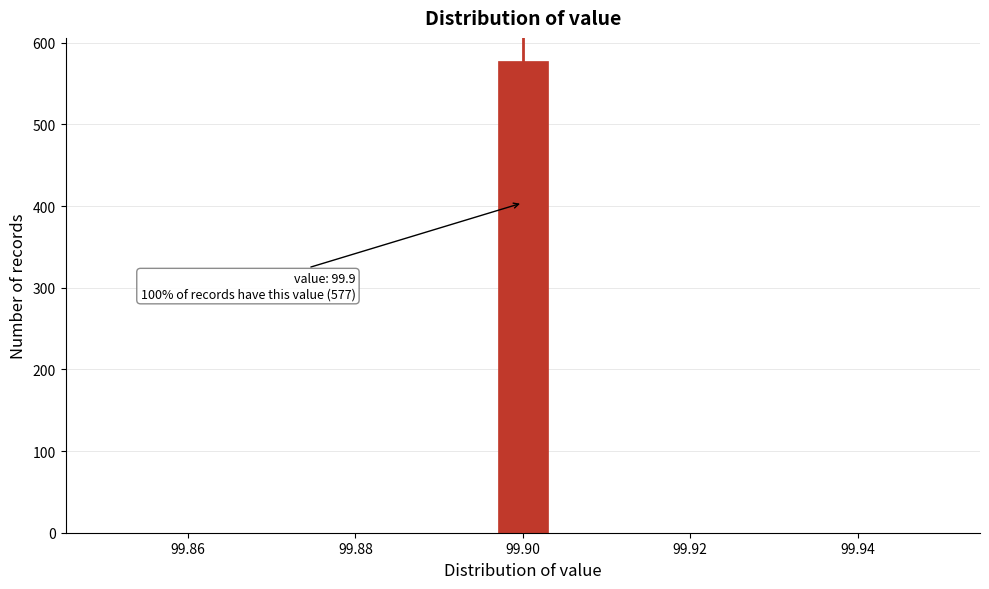

Read against the x-axis, roughly where is the centre of the tallest bar?

99.900